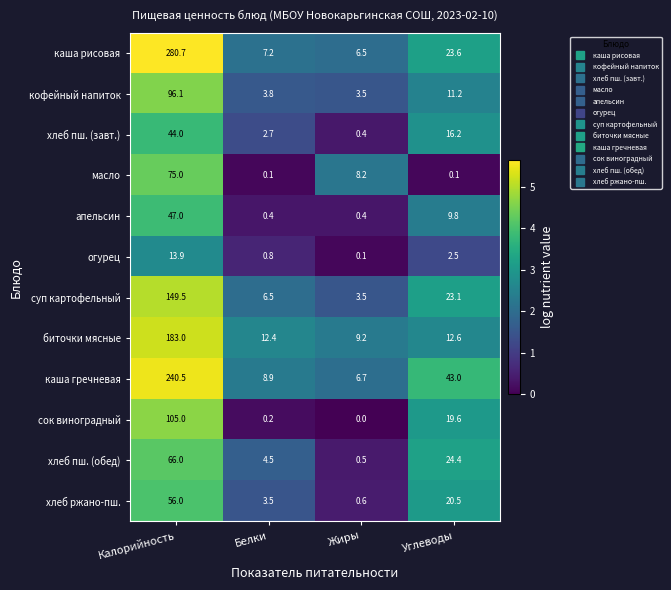

Is it true that огурец equals 0.1 at Жиры?

True